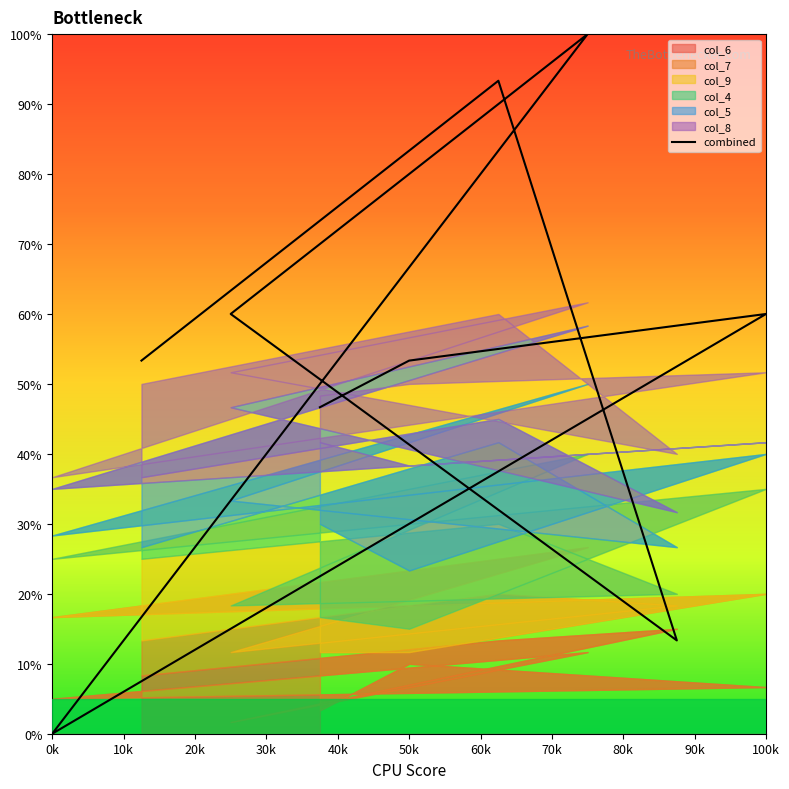

Reading left to right, list all the values displayed in this chart.

46.7	53.3	60.0	0.0	100.0	60.0	13.3	93.3	53.3